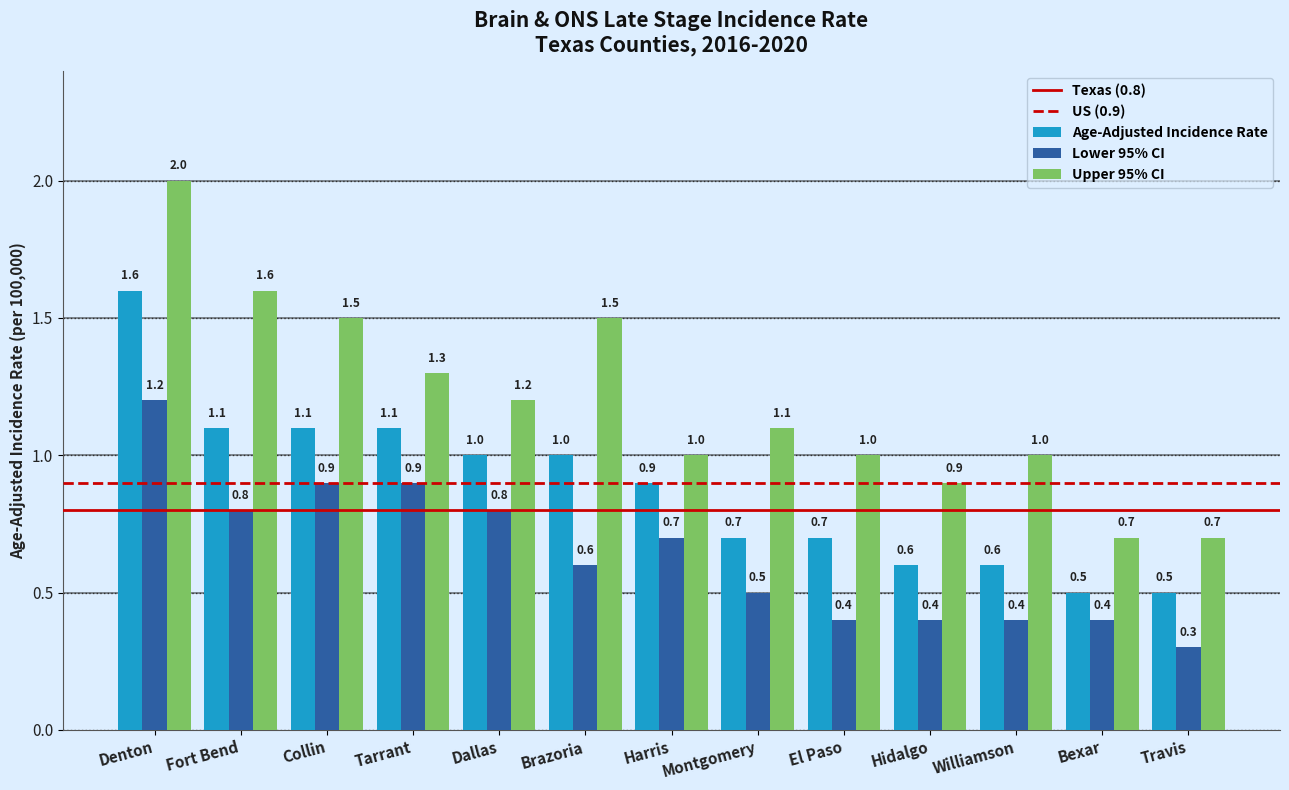

What value does the Age-Adjusted Incidence Rate series have at Williamson?

0.6